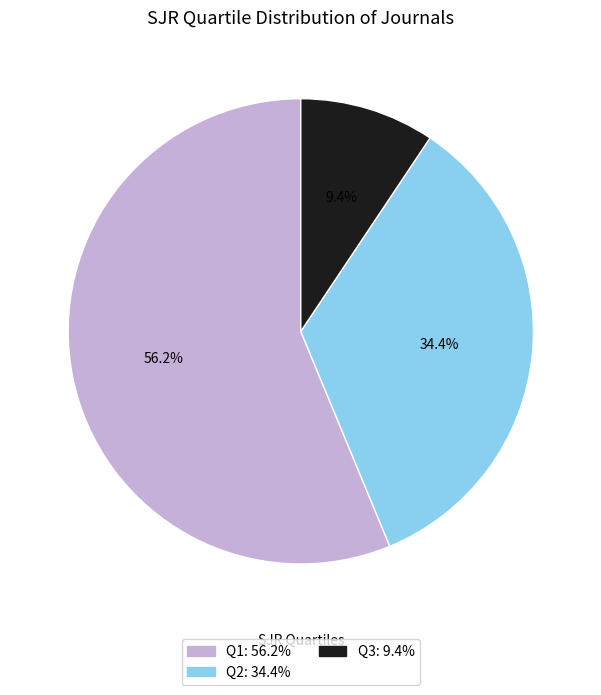

What is the smallest slice in the pie chart?

Q3